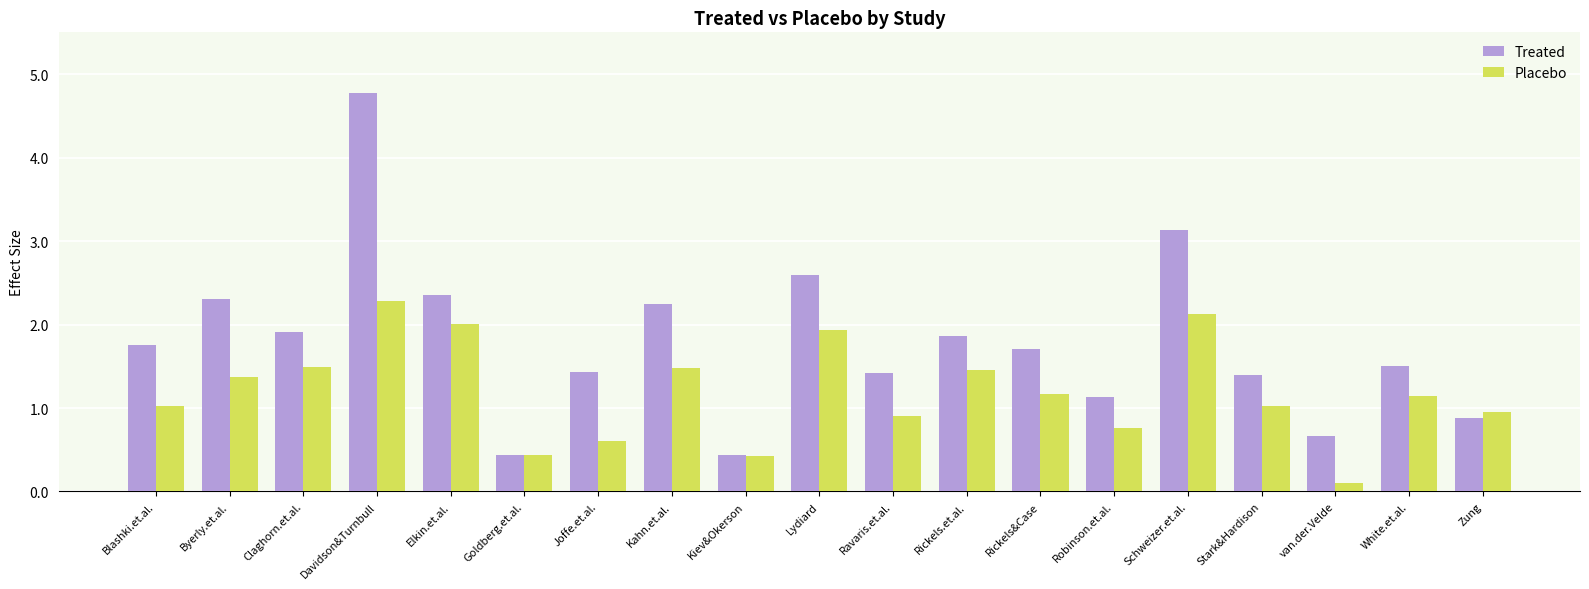

True or false: Placebo has a value of 0.2 at Kiev&Okerson.

False